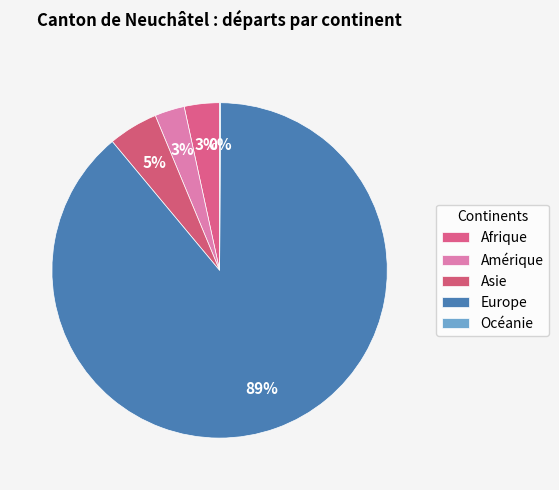

The Amérique slice represents 1% of the pie. True or false?

False